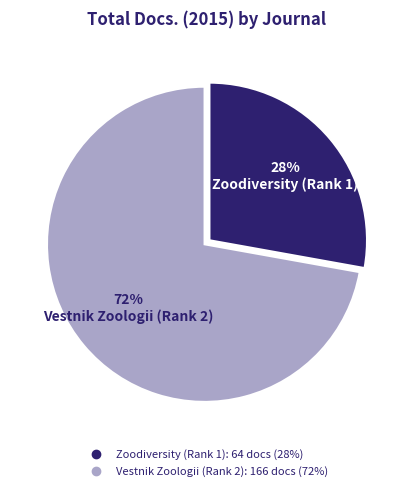

To the nearest percent, what percentage of the pie is Zoodiversity (Rank 1)?

28%